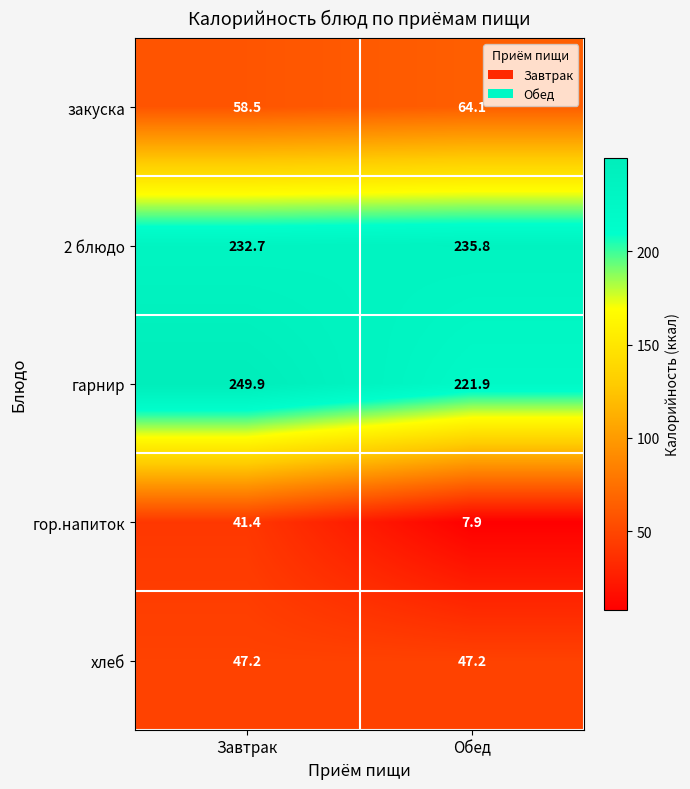

Reading right to left, extract all data points from this chart.

закуска: Обед=64.1	Завтрак=58.5
2 блюдо: Обед=235.8	Завтрак=232.7
гарнир: Обед=221.9	Завтрак=249.9
гор.напиток: Обед=7.9	Завтрак=41.4
хлеб: Обед=47.2	Завтрак=47.2